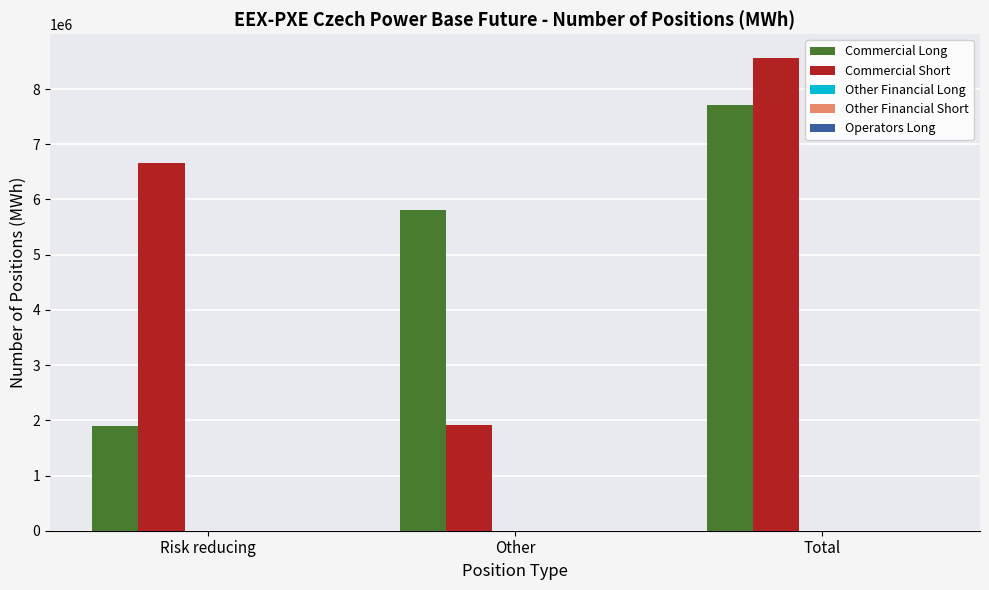

List the series in order of their peak value, lowest first.

Commercial Long, Commercial Short